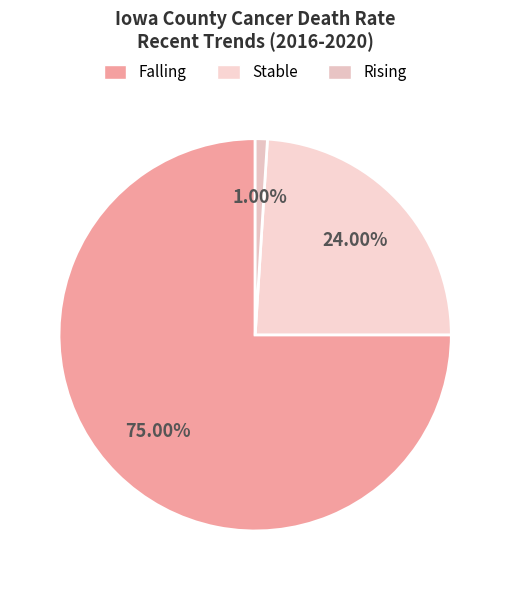

Count the number of slices in the pie.

3